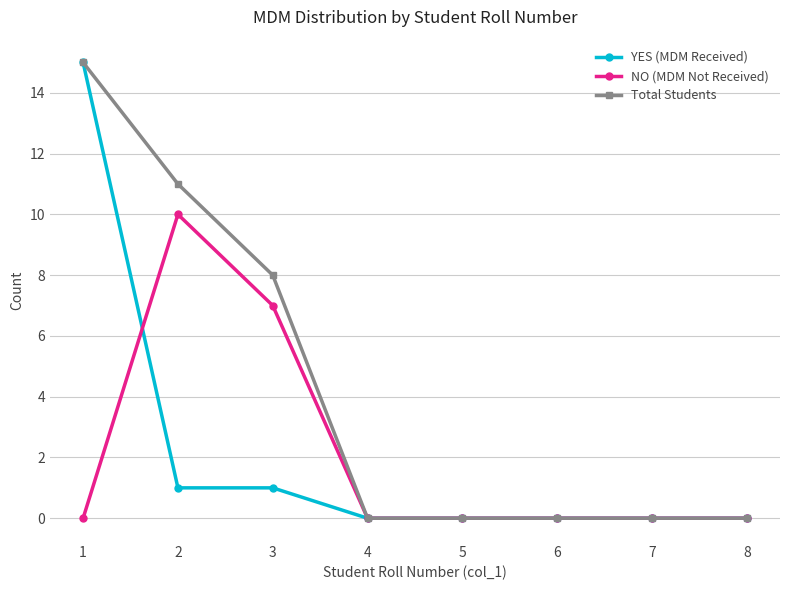

What is the spread (max minus min) of values at 2?

10